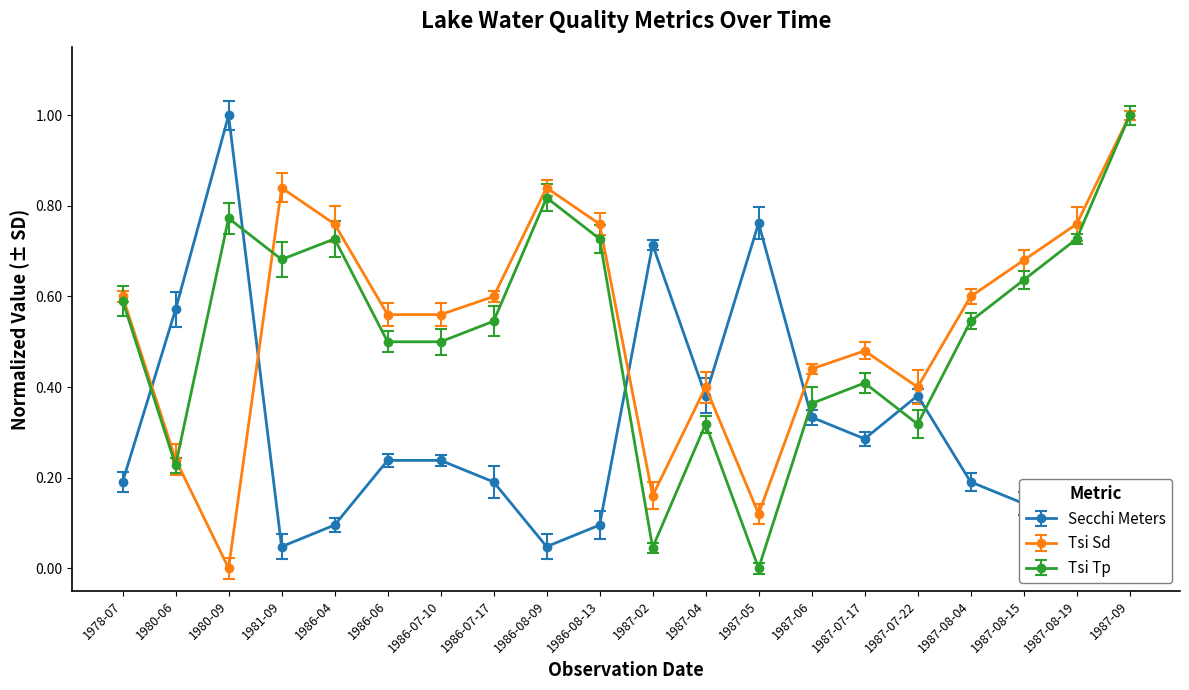

Which category has the highest value in the Tsi Tp series?

1987-09